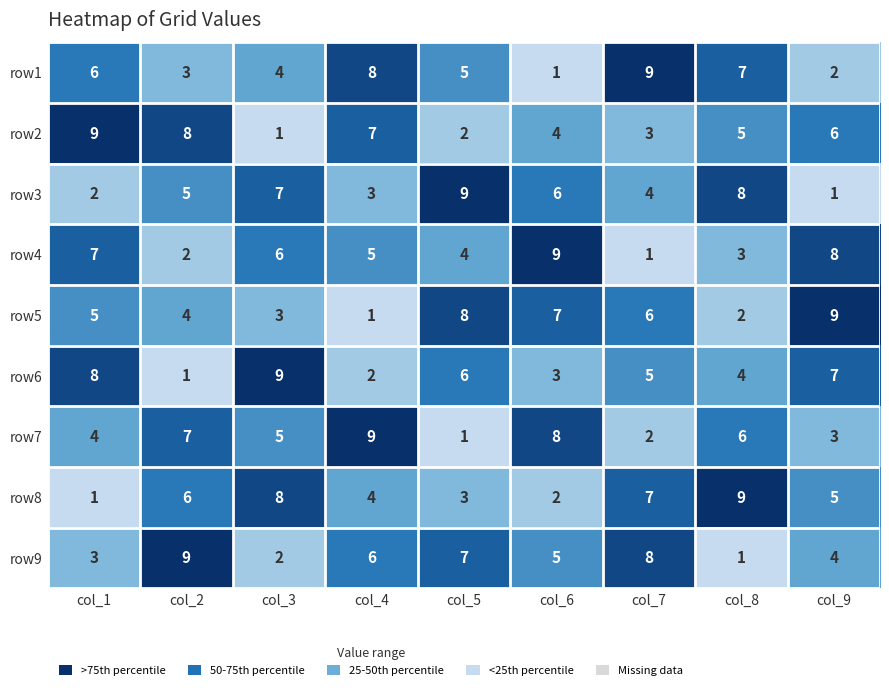

At how many categories does at least one series exceed 4?

9